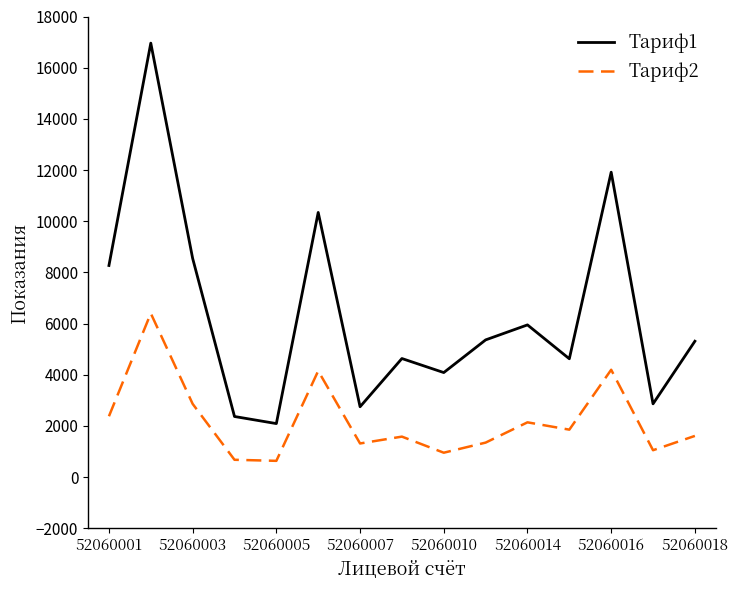

Which series has the largest total across all categories?

Тариф1